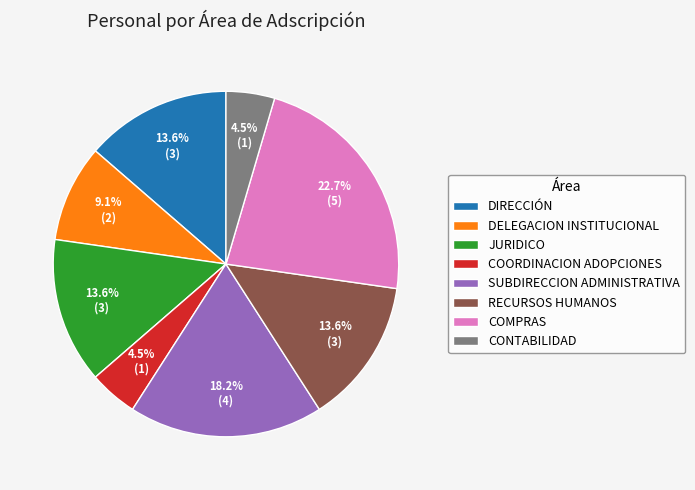

To the nearest percent, what portion does COMPRAS represent?

23%